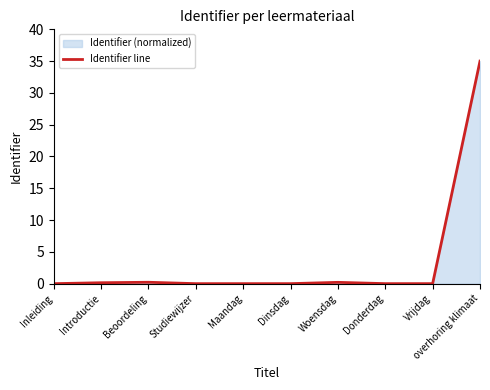

Reading left to right, what are all the values shown in this chart?

0.0	0.1	0.2	0.0	0.0	0.0	0.2	0.0	0.0	35.0